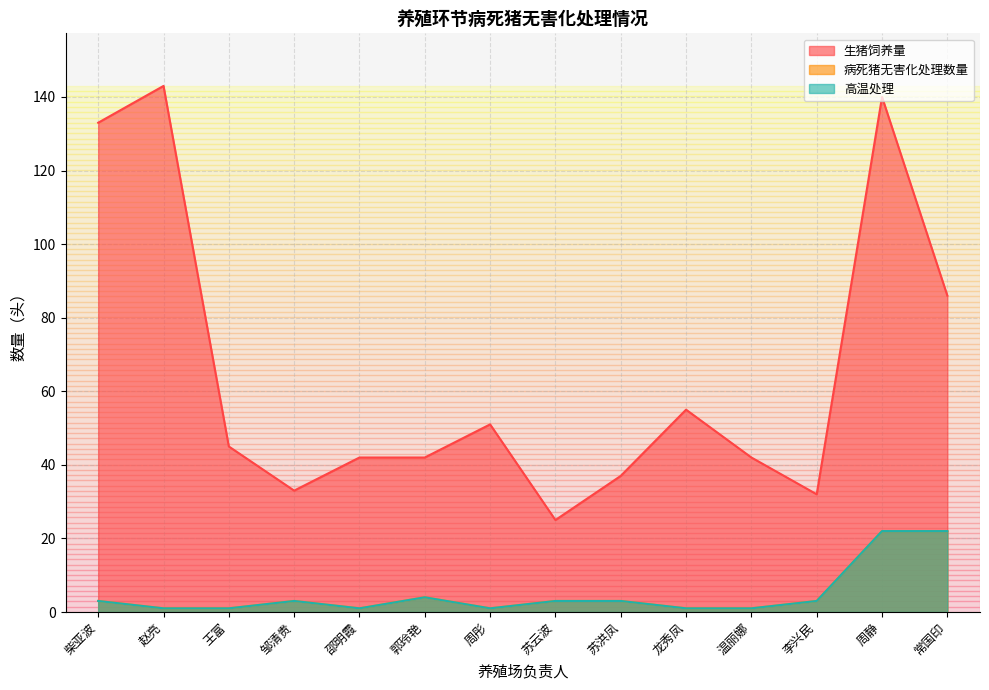

True or false: 生猪饲养量 and 病死猪无害化处理数量 cross at least once.

False